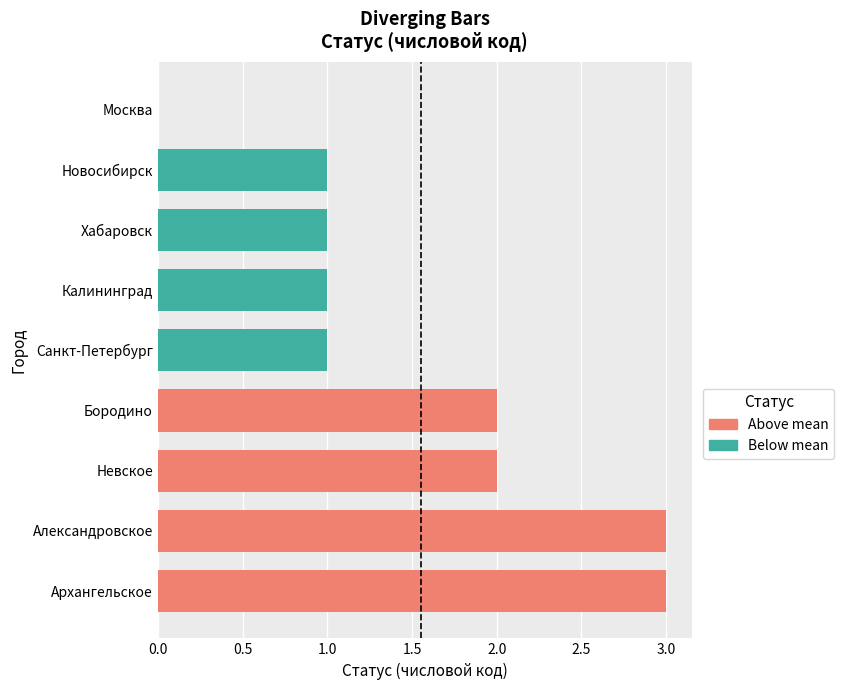

True or false: the data shows -1 at Москва.

False